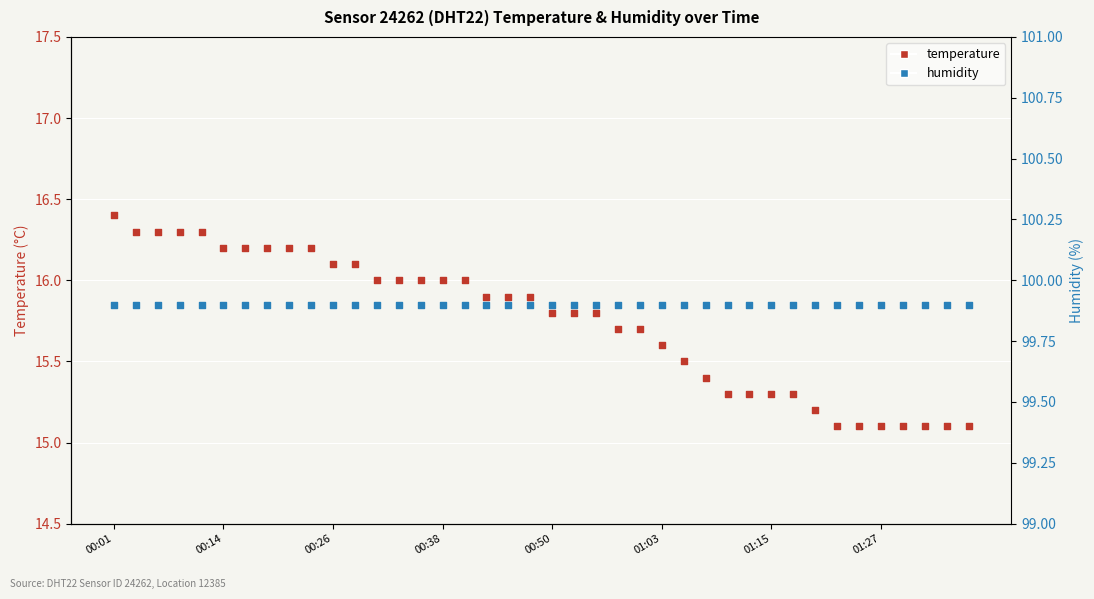

At how many categories does at least one series exceed 50?

40